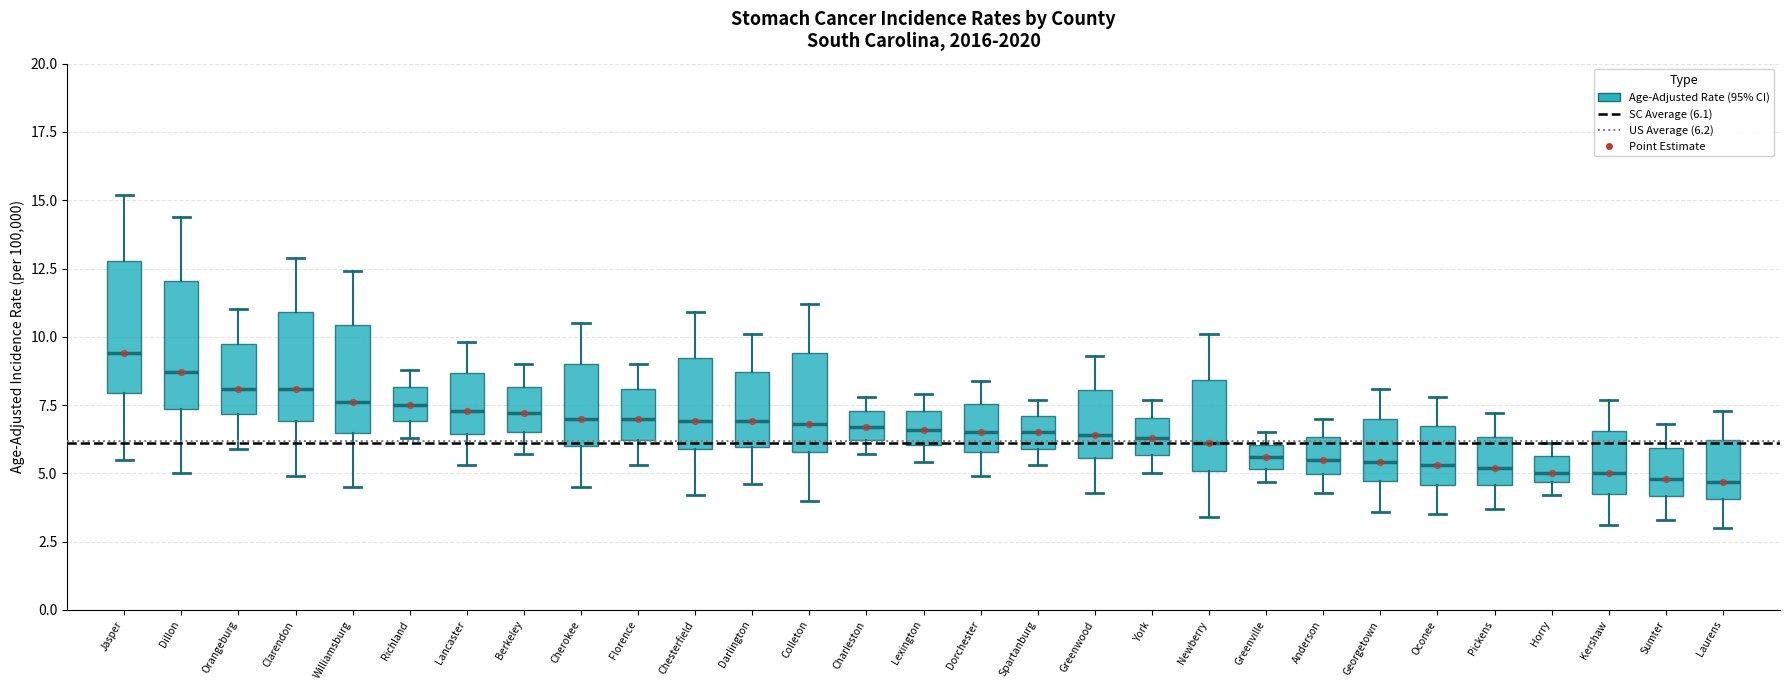

Reading left to right, transcribe this box plot: for each box, give where its median line is, the range the box spans, and where its two whiskers end, as read against the y-axis. The values are not printed on the chart, so give them approximately, as read against the axis.

Jasper: median 9.5, box 8.0 to 13.0, whiskers 5.5 to 15.0
Dillon: median 8.5, box 7.5 to 12.0, whiskers 5.0 to 14.5
Orangeburg: median 8.0, box 7.0 to 9.5, whiskers 6.0 to 11.0
Clarendon: median 8.0, box 7.0 to 11.0, whiskers 5.0 to 13.0
Williamsburg: median 7.5, box 6.5 to 10.5, whiskers 4.5 to 12.5
Richland: median 7.5, box 7.0 to 8.0, whiskers 6.5 to 9.0
Lancaster: median 7.5, box 6.5 to 8.5, whiskers 5.5 to 10.0
Berkeley: median 7.0, box 6.5 to 8.0, whiskers 5.5 to 9.0
Cherokee: median 7.0, box 6.0 to 9.0, whiskers 4.5 to 10.5
Florence: median 7.0, box 6.0 to 8.0, whiskers 5.5 to 9.0
Chesterfield: median 7.0, box 6.0 to 9.0, whiskers 4.0 to 11.0
Darlington: median 7.0, box 6.0 to 8.5, whiskers 4.5 to 10.0
Colleton: median 7.0, box 6.0 to 9.5, whiskers 4.0 to 11.0
Charleston: median 6.5, box 6.0 to 7.5, whiskers 5.5 to 8.0
Lexington: median 6.5, box 6.0 to 7.5, whiskers 5.5 to 8.0
Dorchester: median 6.5, box 6.0 to 7.5, whiskers 5.0 to 8.5
Spartanburg: median 6.5, box 6.0 to 7.0, whiskers 5.5 to 7.5
Greenwood: median 6.5, box 5.5 to 8.0, whiskers 4.5 to 9.5
York: median 6.5, box 5.5 to 7.0, whiskers 5.0 to 7.5
Newberry: median 6.0, box 5.0 to 8.5, whiskers 3.5 to 10.0
Greenville: median 5.5, box 5.0 to 6.0, whiskers 4.5 to 6.5
Anderson: median 5.5, box 5.0 to 6.5, whiskers 4.5 to 7.0
Georgetown: median 5.5, box 4.5 to 7.0, whiskers 3.5 to 8.0
Oconee: median 5.5, box 4.5 to 6.5, whiskers 3.5 to 8.0
Pickens: median 5.0, box 4.5 to 6.5, whiskers 3.5 to 7.0
Horry: median 5.0, box 4.5 to 5.5, whiskers 4.0 to 6.0
Kershaw: median 5.0, box 4.5 to 6.5, whiskers 3.0 to 7.5
Sumter: median 5.0, box 4.0 to 6.0, whiskers 3.5 to 7.0
Laurens: median 4.5, box 4.0 to 6.0, whiskers 3.0 to 7.5